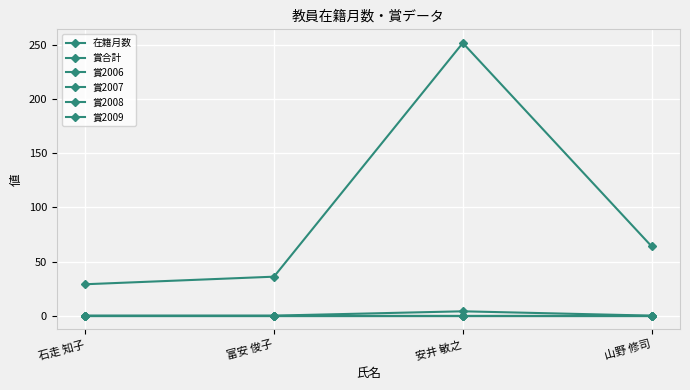

Which series has the largest range (max minus min)?

在籍月数